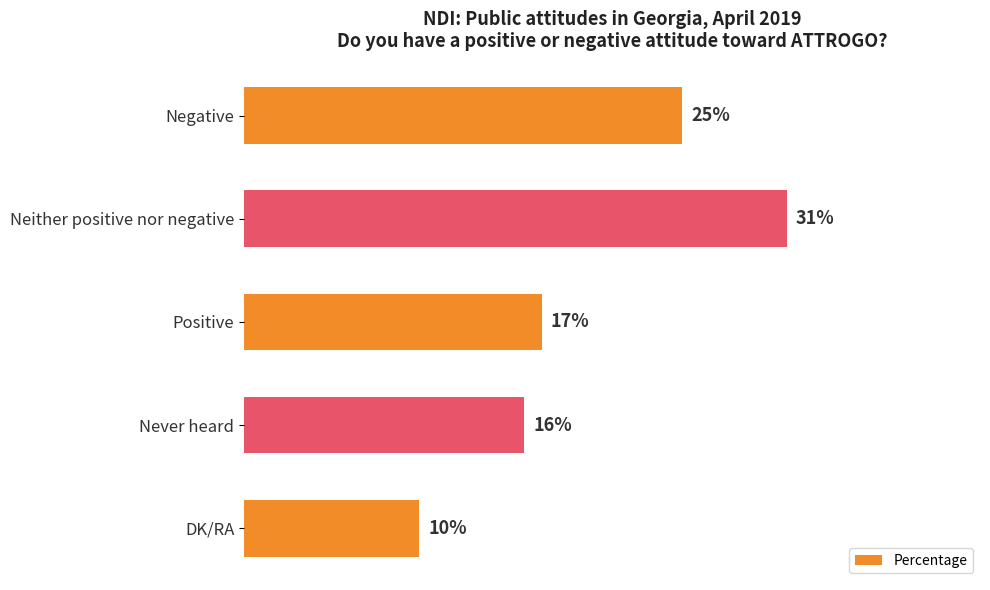

Which has a higher value, Positive or Never heard?

Positive